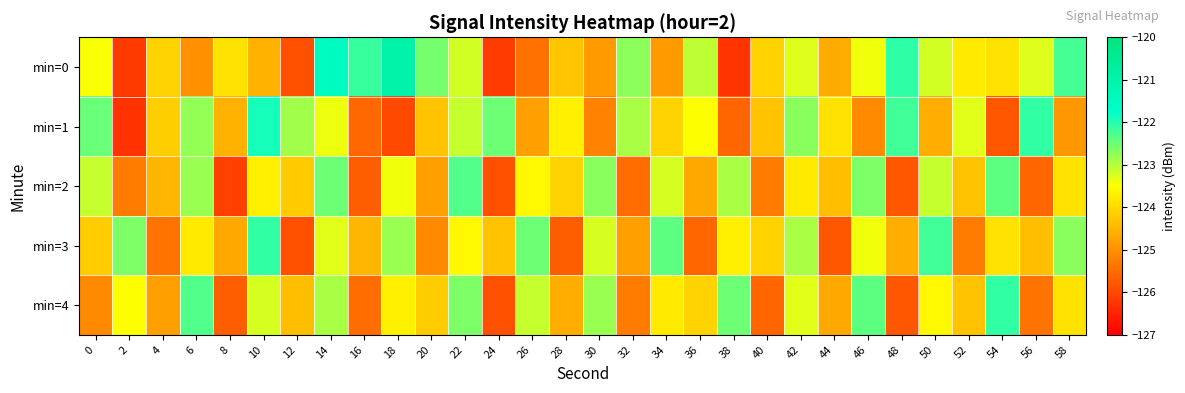

Reading left to right, extract all data points from this chart.

min=0: 0=-123.5	2=-126.2	4=-124.1	6=-125.0	8=-123.9	10=-124.5	12=-125.9	14=-121.5	16=-122.2	18=-120.9	20=-122.6	22=-123.2	24=-126.2	26=-125.4	28=-124.3	30=-124.9	32=-122.7	34=-124.9	36=-123.0	38=-126.3	40=-124.1	42=-123.3	44=-124.6	46=-123.4	48=-122.1	50=-123.2	52=-123.8	54=-123.9	56=-123.3	58=-122.2
min=1: 0=-122.5	2=-126.3	4=-124.2	6=-122.8	8=-124.5	10=-121.9	12=-122.9	14=-123.4	16=-125.6	18=-126.0	20=-124.3	22=-123.1	24=-122.5	26=-124.8	28=-123.7	30=-125.2	32=-122.9	34=-124.1	36=-123.5	38=-125.6	40=-124.3	42=-122.7	44=-123.9	46=-125.1	48=-122.2	50=-124.6	52=-123.3	54=-125.8	56=-122.1	58=-124.9
min=2: 0=-123.1	2=-125.3	4=-124.5	6=-122.8	8=-126.1	10=-123.7	12=-124.2	14=-122.5	16=-125.7	18=-123.4	20=-124.8	22=-122.3	24=-125.9	26=-123.6	28=-124.1	30=-122.7	32=-125.5	34=-123.2	36=-124.7	38=-122.9	40=-125.3	42=-123.8	44=-124.4	46=-122.6	48=-125.8	50=-123.1	52=-124.3	54=-122.4	56=-125.6	58=-123.9
min=3: 0=-124.2	2=-122.6	4=-125.4	6=-123.8	8=-124.7	10=-122.1	12=-125.9	14=-123.3	16=-124.5	18=-122.8	20=-125.1	22=-123.6	24=-124.3	26=-122.5	28=-125.7	30=-123.2	32=-124.8	34=-122.4	36=-125.6	38=-123.7	40=-124.1	42=-122.9	44=-125.8	46=-123.4	48=-124.6	50=-122.2	52=-125.3	54=-123.9	56=-124.4	58=-122.7
min=4: 0=-125.1	2=-123.5	4=-124.8	6=-122.3	8=-125.7	10=-123.2	12=-124.4	14=-122.9	16=-125.5	18=-123.7	20=-124.2	22=-122.6	24=-125.9	26=-123.1	28=-124.6	30=-122.8	32=-125.3	34=-123.8	36=-124.1	38=-122.5	40=-125.6	42=-123.3	44=-124.7	46=-122.4	48=-125.8	50=-123.6	52=-124.3	54=-122.1	56=-125.4	58=-123.9